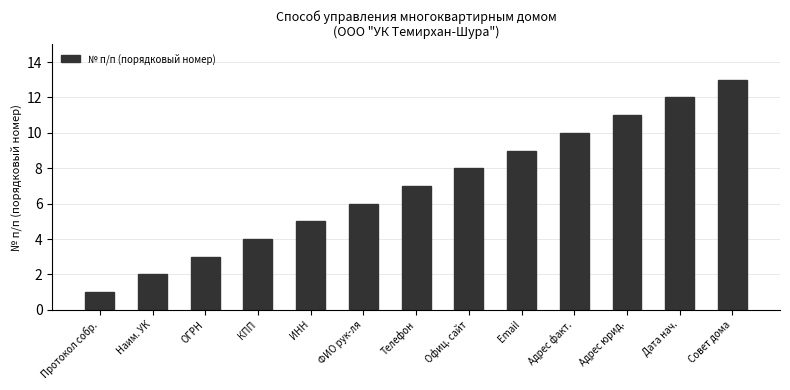

Reading left to right, list all the values displayed in this chart.

1	2	3	4	5	6	7	8	9	10	11	12	13